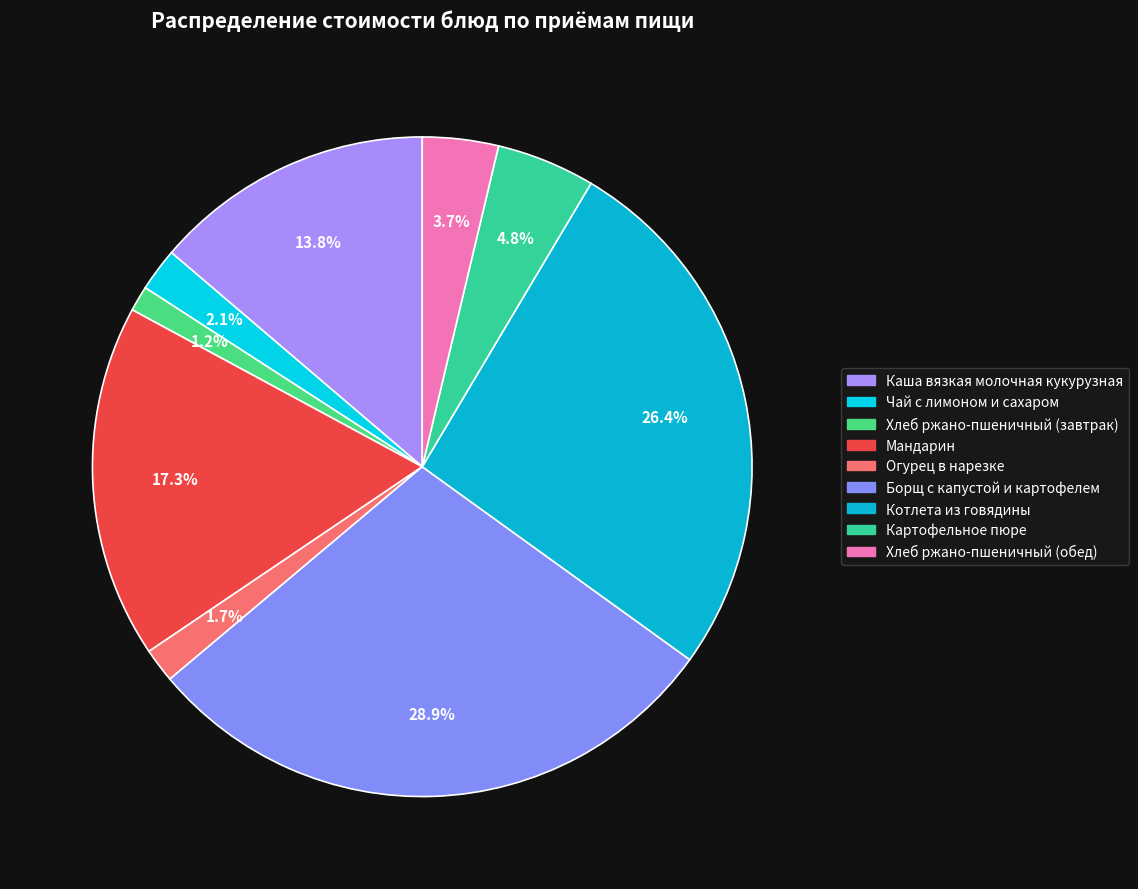

Combined, do Хлеб ржано-пшеничный (обед) and Котлета из говядины account for over 50%?

No